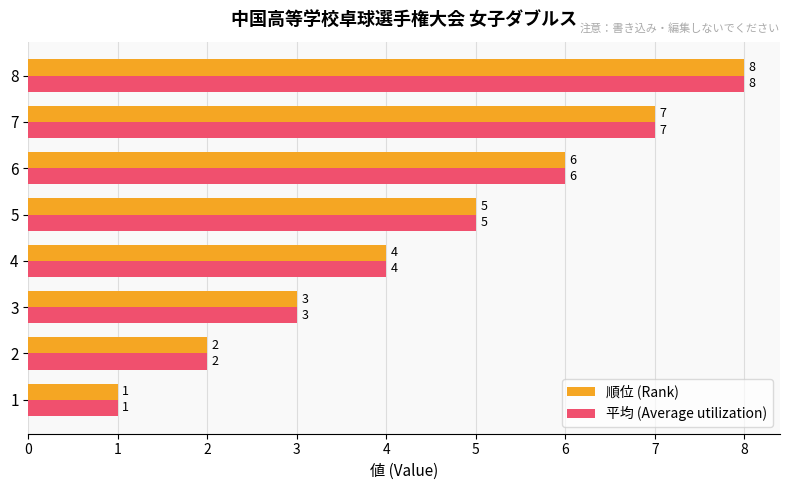

List the labels in order of 順位 (Rank) value, largest first.

8, 7, 6, 5, 4, 3, 2, 1